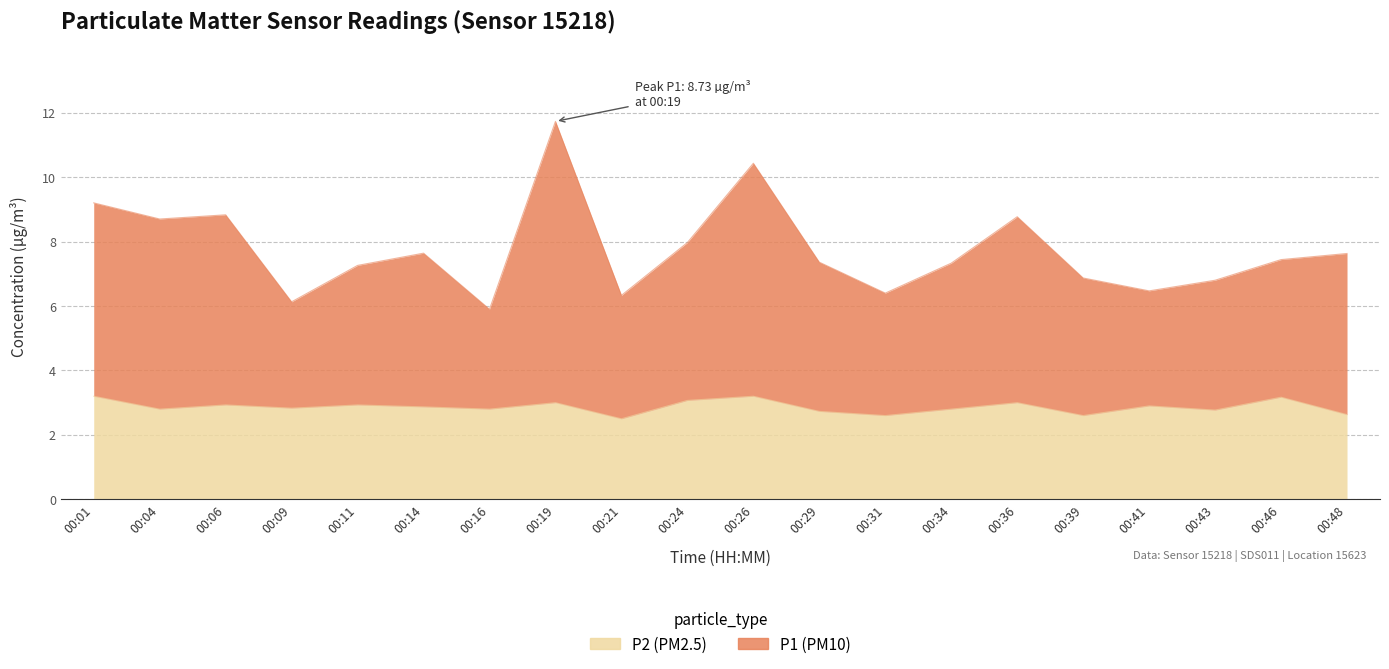

True or false: P1 and P2 intersect in this chart.

False